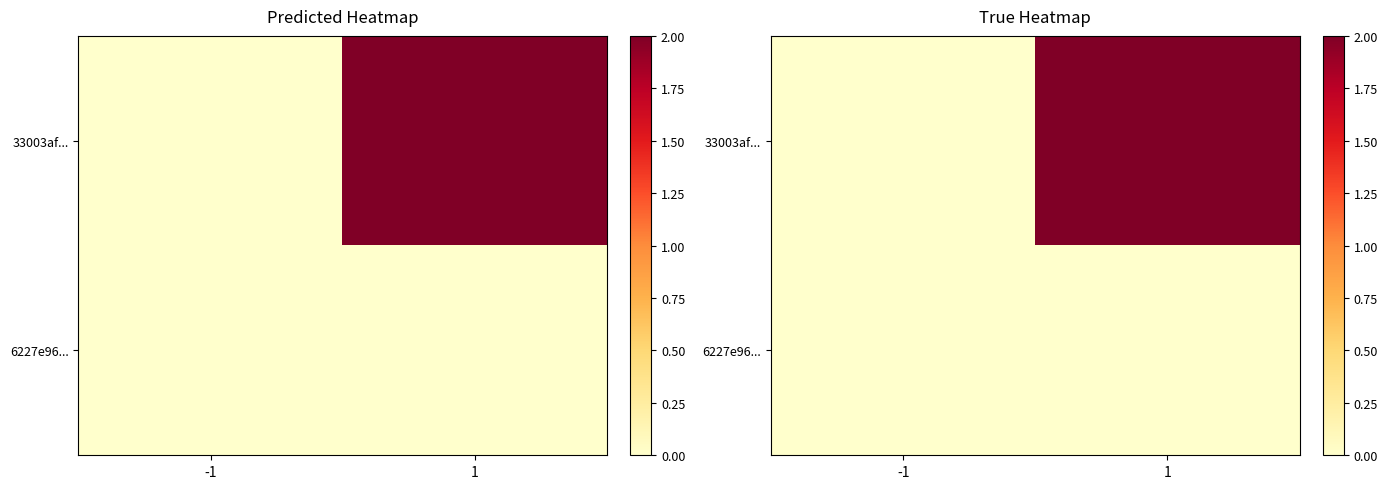

List the series in order of their overall mean, highest first.

33003af..., 6227e96...